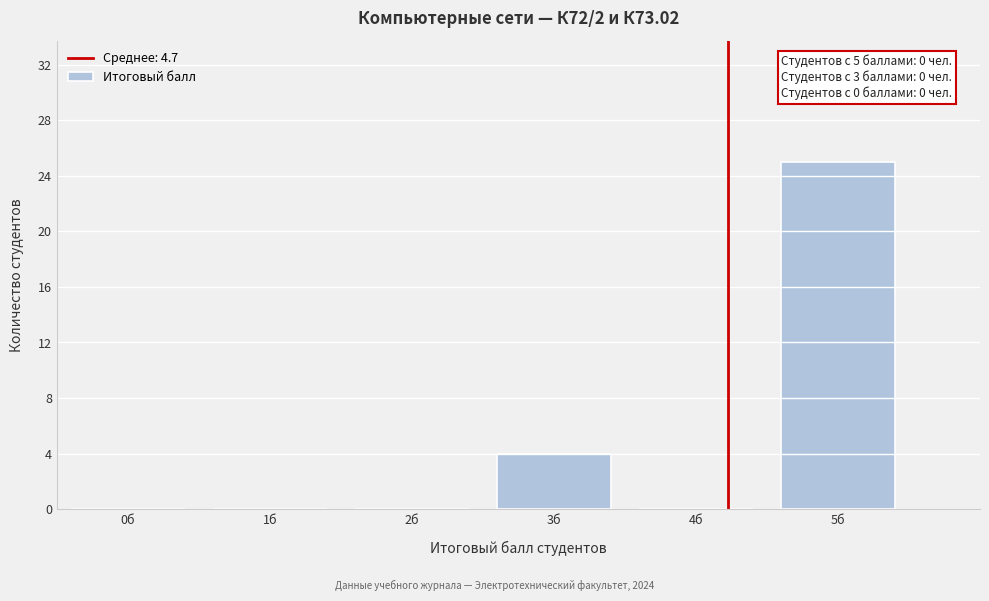

Reading left to right, what are all the values shown in this chart?

0б=0	1б=0	2б=0	3б=4	4б=0	5б=25